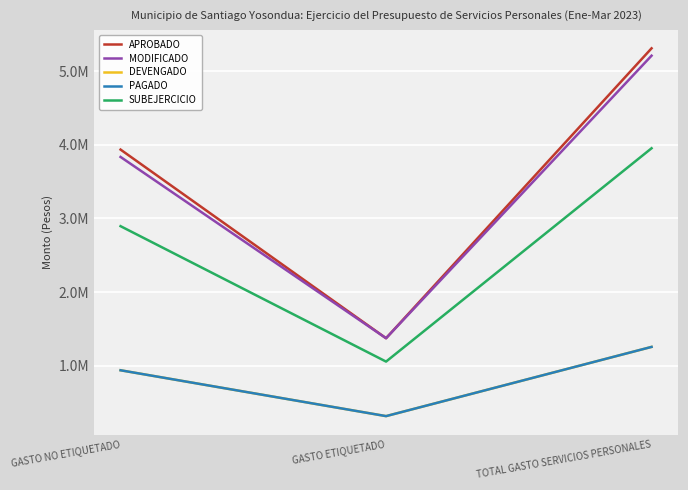

What is the difference between the highest and lowest values at GASTO ETIQUETADO?

1057490.7